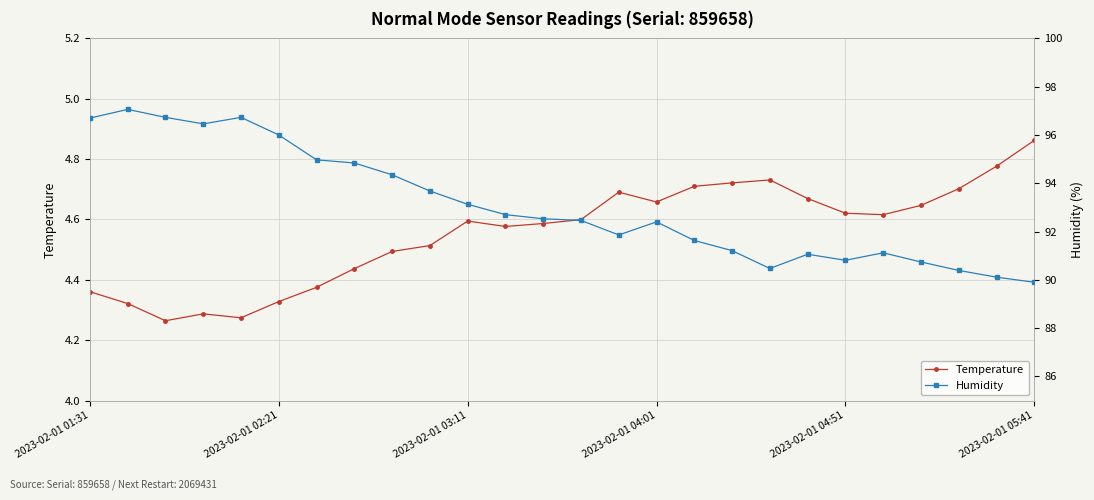

How many values in the Humidity series are below 92?

11